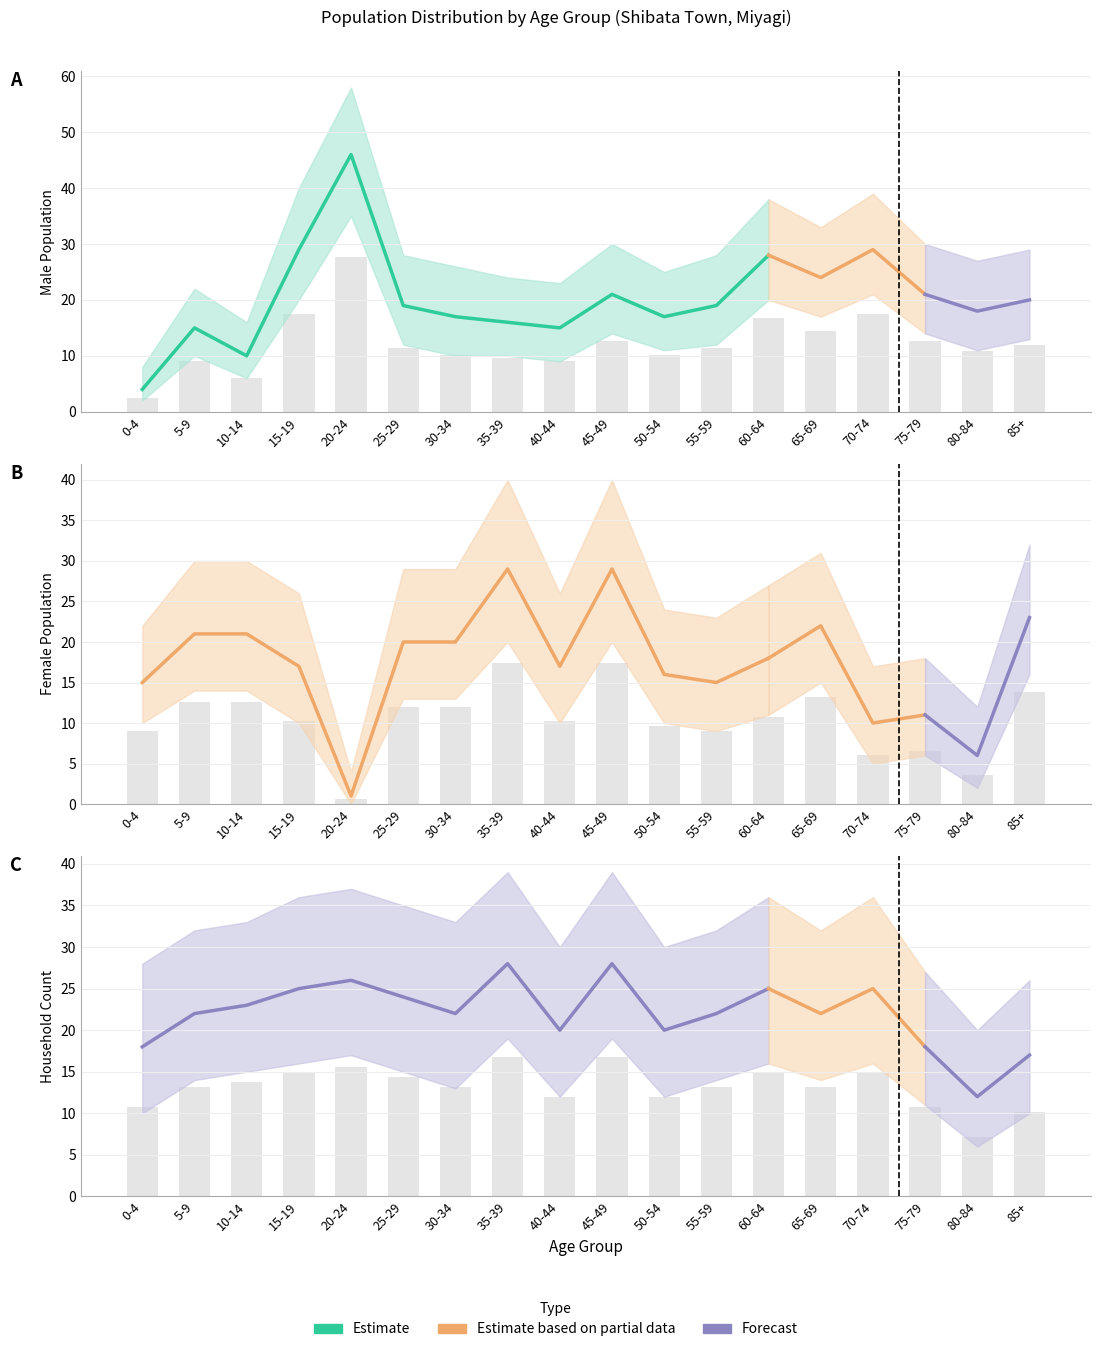

What is the difference between the second highest and minimum values in the 男性 series?

15.0